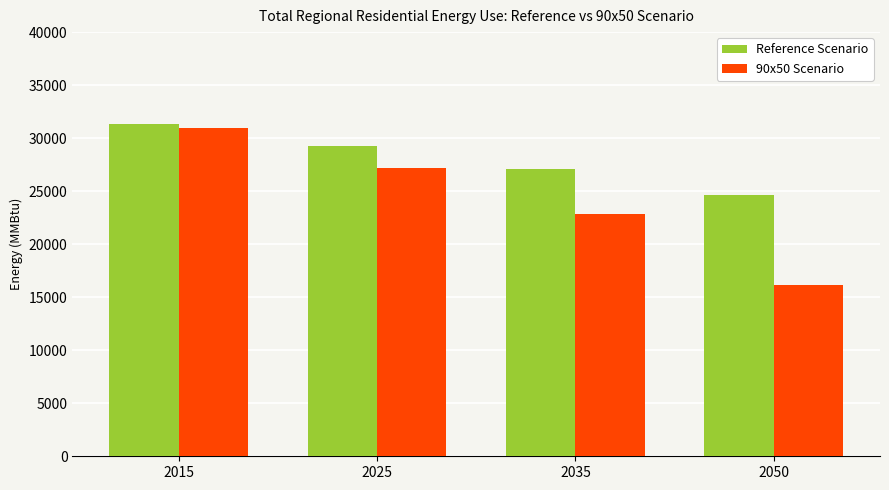

At which label is 90x50 Scenario closest to 23532?

2035